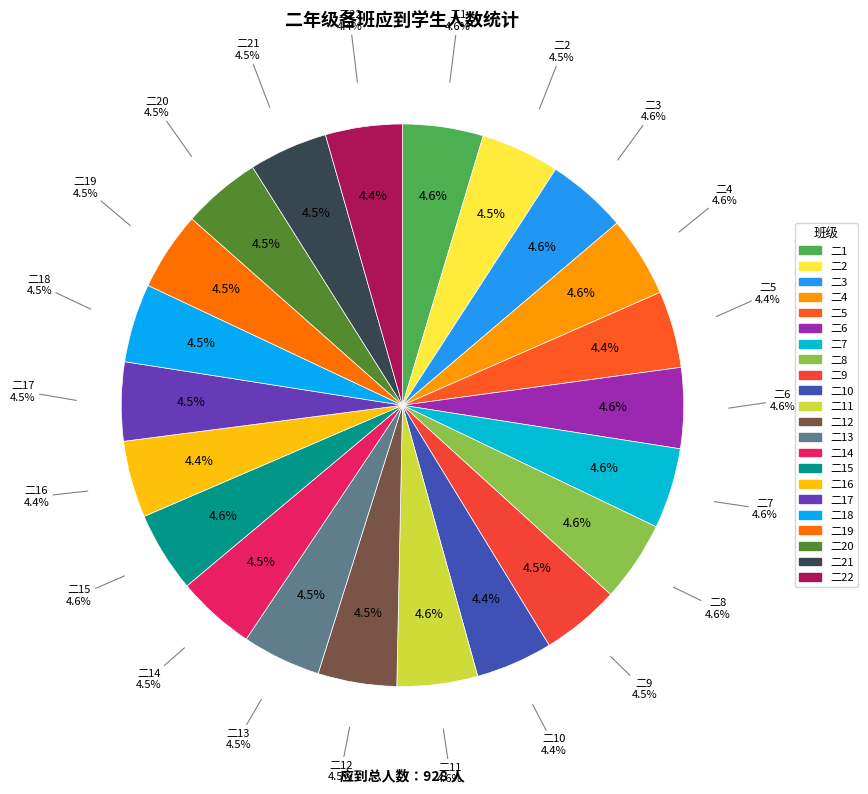

Do 二18 and 二17 together represent more than half of the pie?

No